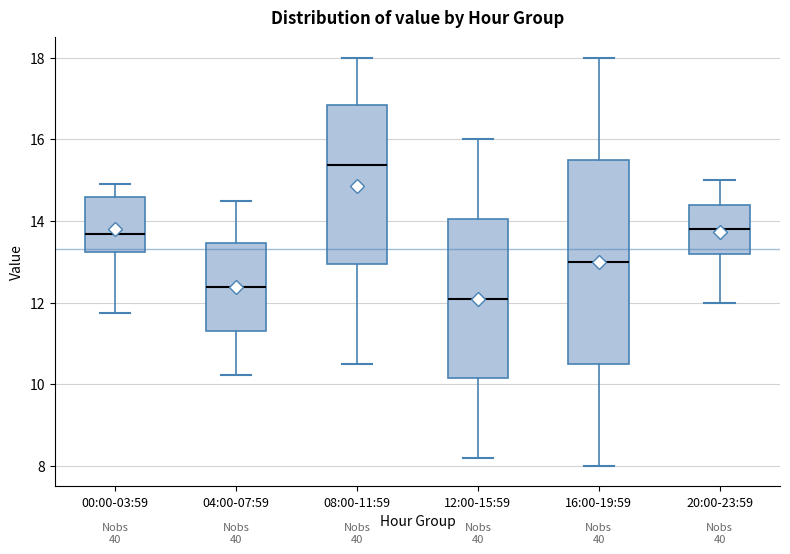

Reading left to right, read every box against the y-axis: the position of its median line, the range the box covers, and the ends of its whiskers. The values are not printed on the chart, so give them approximately, as read against the axis.

00:00-03:59: median 13.6, box 13.2 to 14.6, whiskers 11.8 to 15.0
04:00-07:59: median 12.4, box 11.4 to 13.4, whiskers 10.2 to 14.6
08:00-11:59: median 15.4, box 13.0 to 16.8, whiskers 10.6 to 18.0
12:00-15:59: median 12.2, box 10.2 to 14.0, whiskers 8.2 to 16.0
16:00-19:59: median 13.0, box 10.6 to 15.6, whiskers 8.0 to 18.0
20:00-23:59: median 13.8, box 13.2 to 14.4, whiskers 12.0 to 15.0